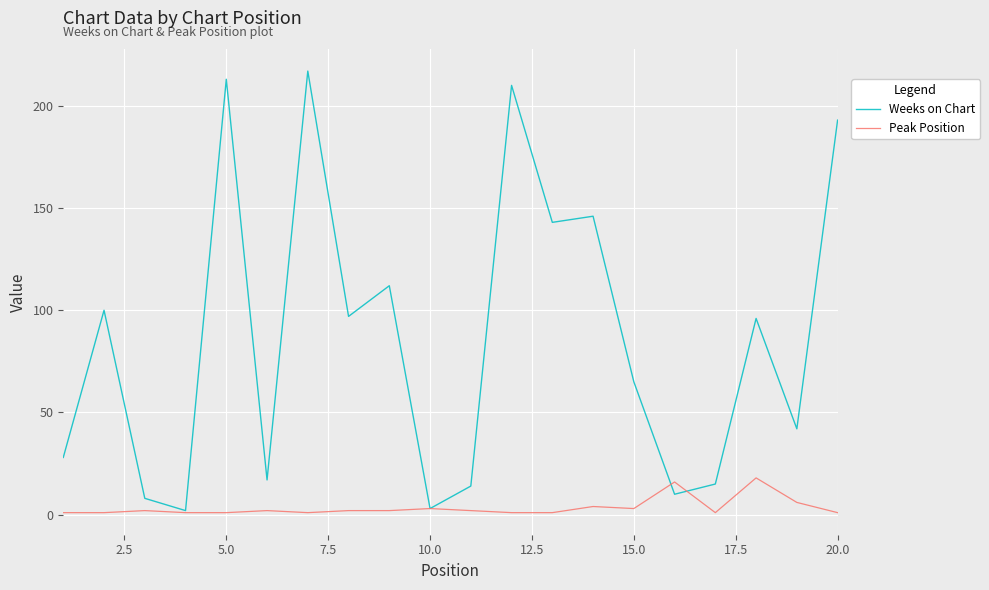

Which series has the largest total across all categories?

Weeks on Chart